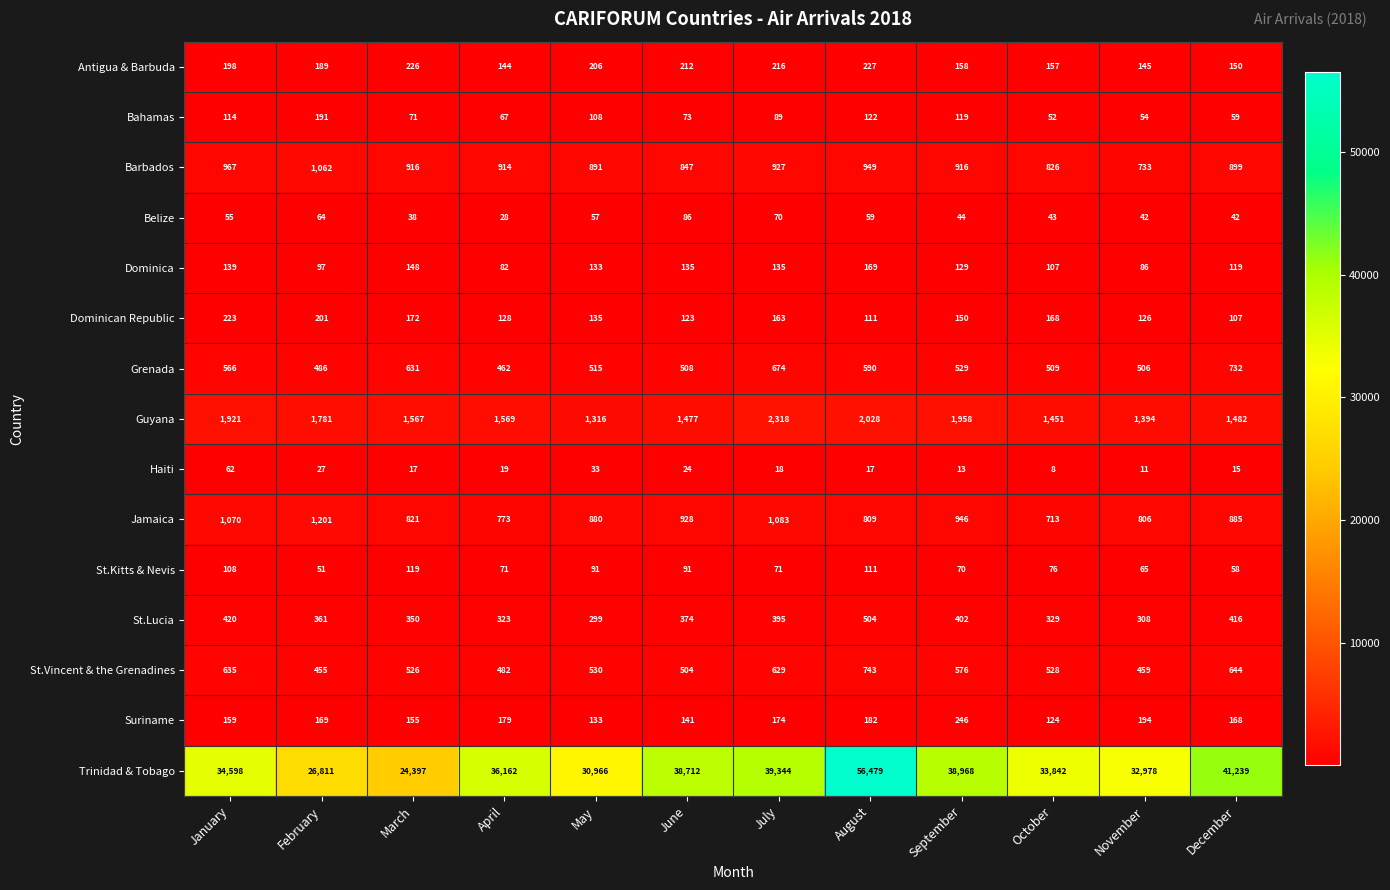

Which series changed the most between July and November?

Trinidad & Tobago